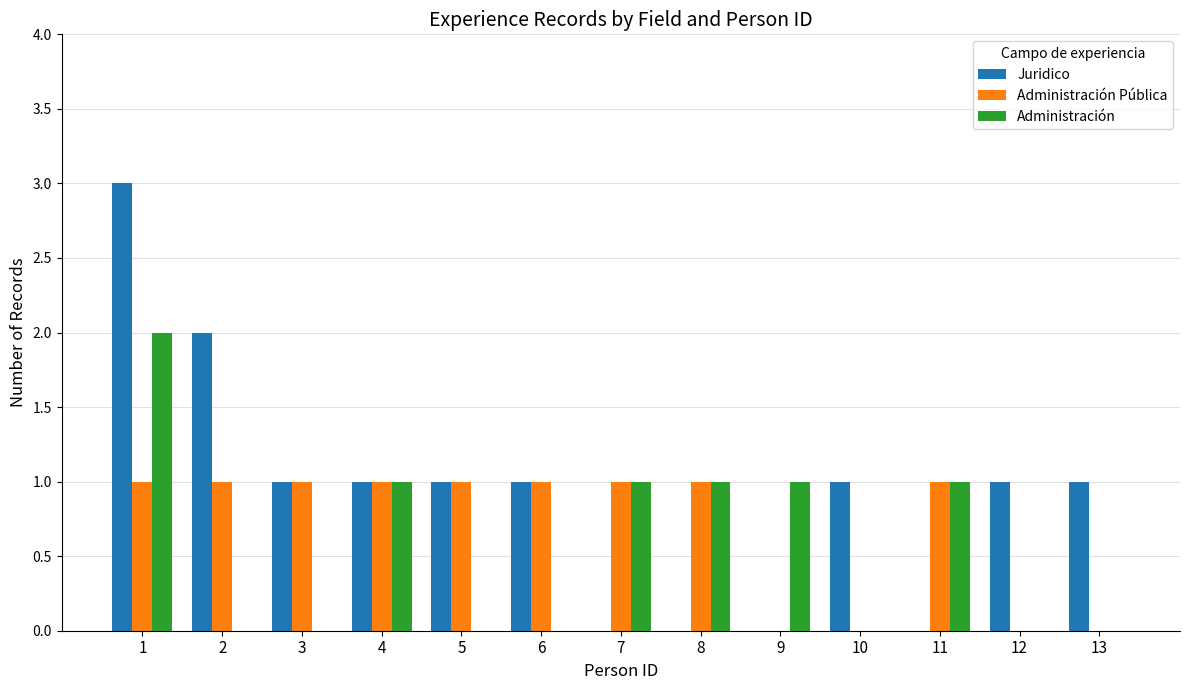

Which series changed the most between 1 and 7?

Juridico